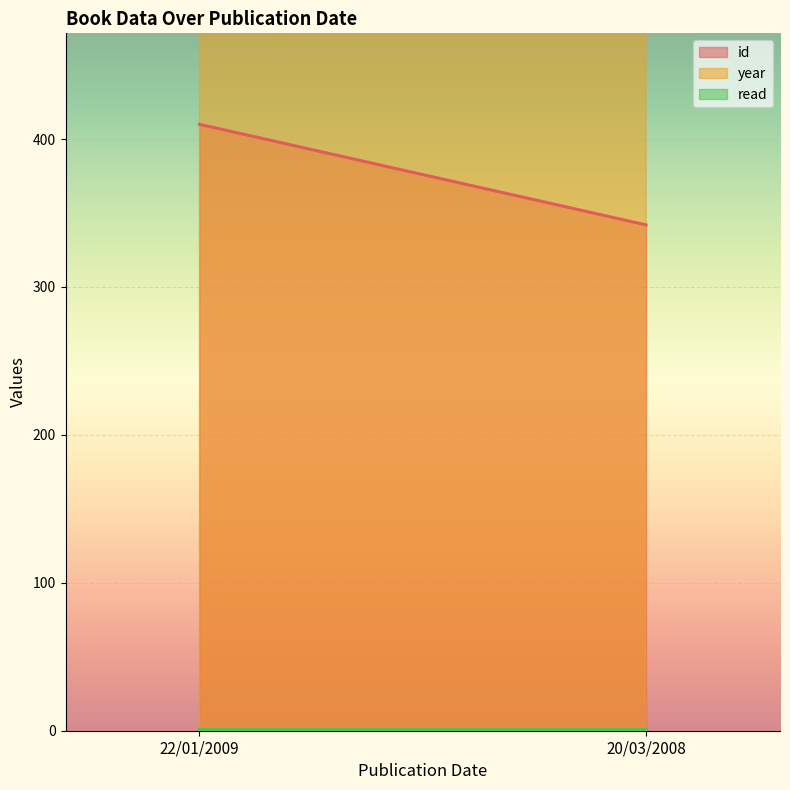

How many series are shown in this chart?

3